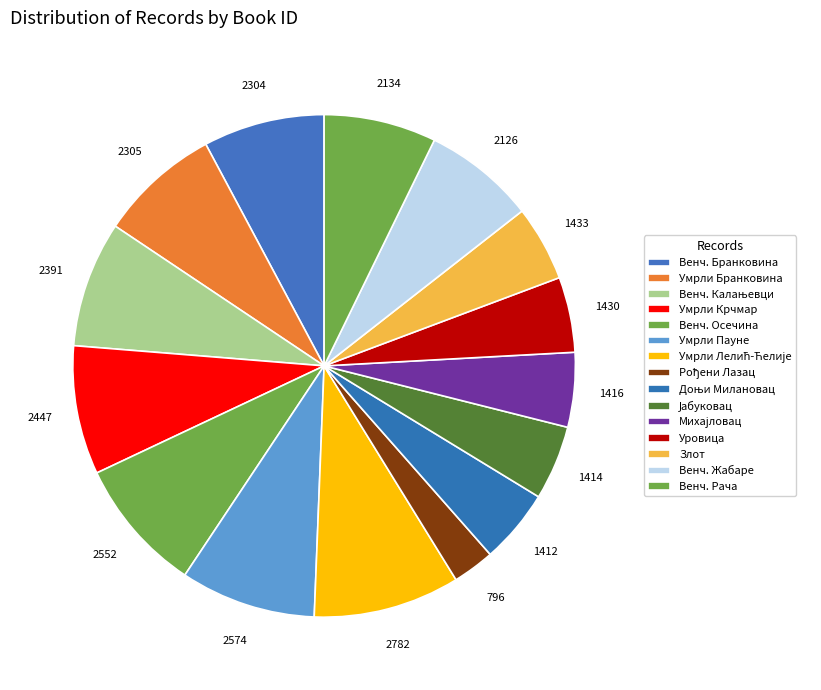

What percentage is the Злот slice, to the nearest percent?

5%